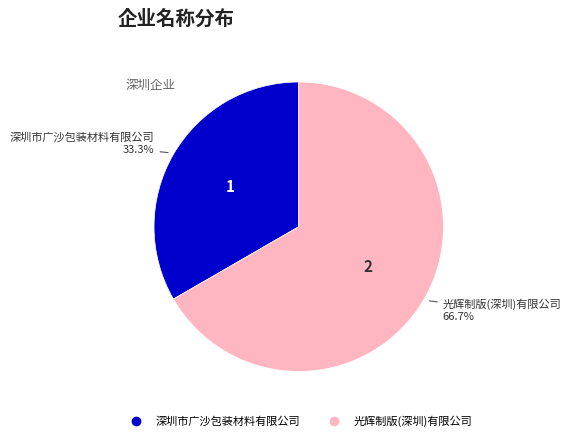

Between 深圳市广沙包装材料有限公司 and 光辉制版(深圳)有限公司, which is larger?

光辉制版(深圳)有限公司